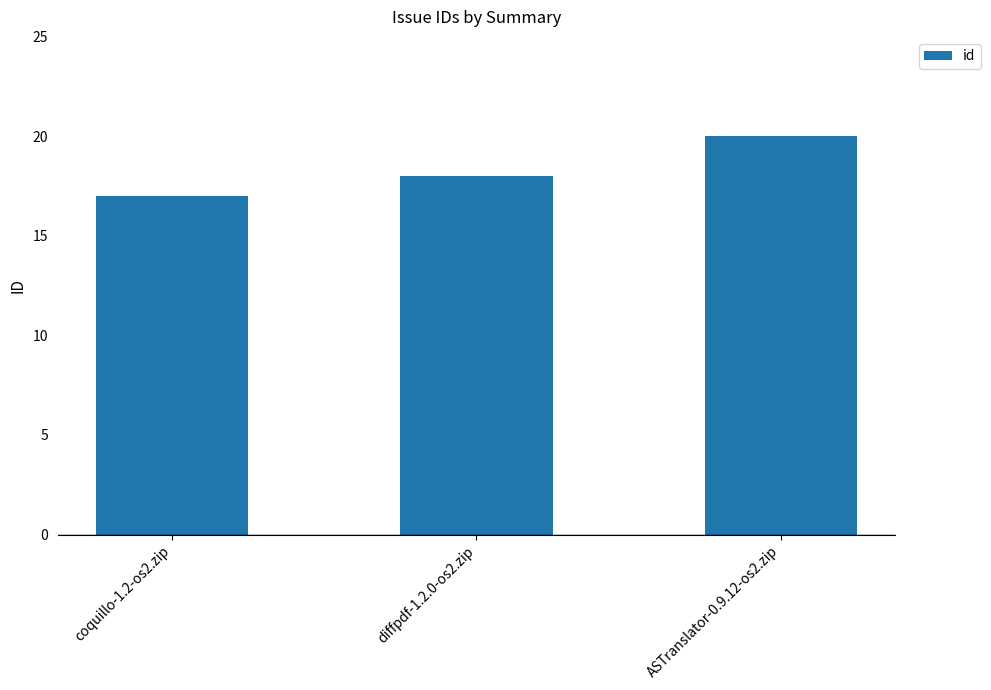

What is the label of the 3rd bar from the left?

ASTranslator-0.9.12-os2.zip